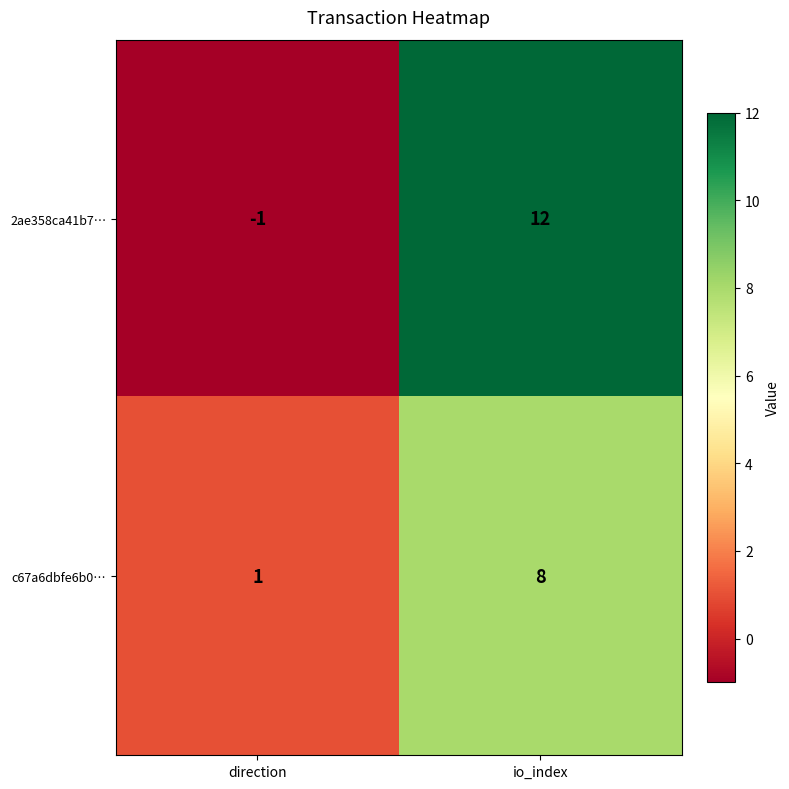

What is the average value of the 2ae358ca41b7… series?

6